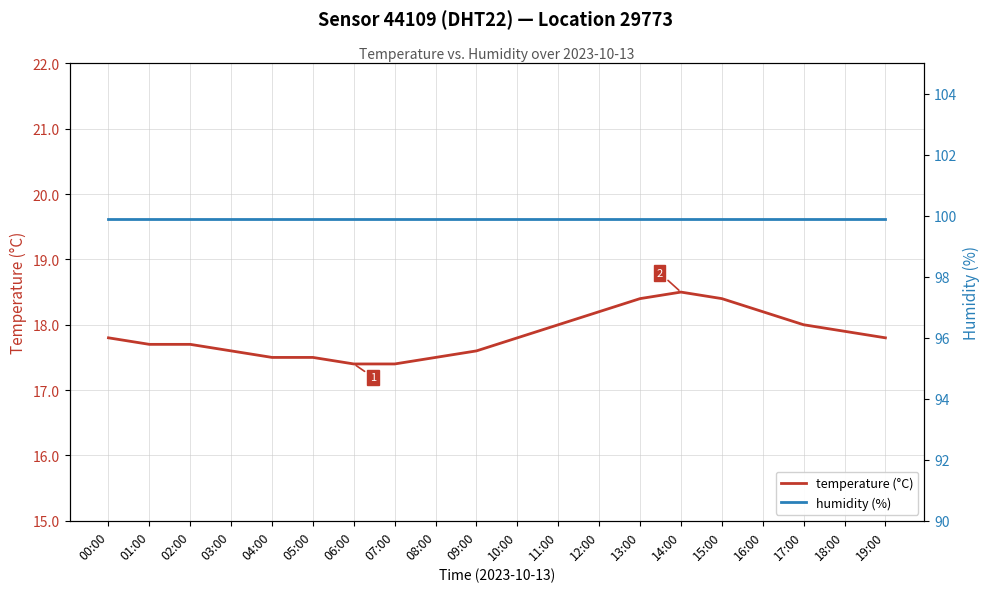

What is the highest value of the humidity (%) series?

99.9